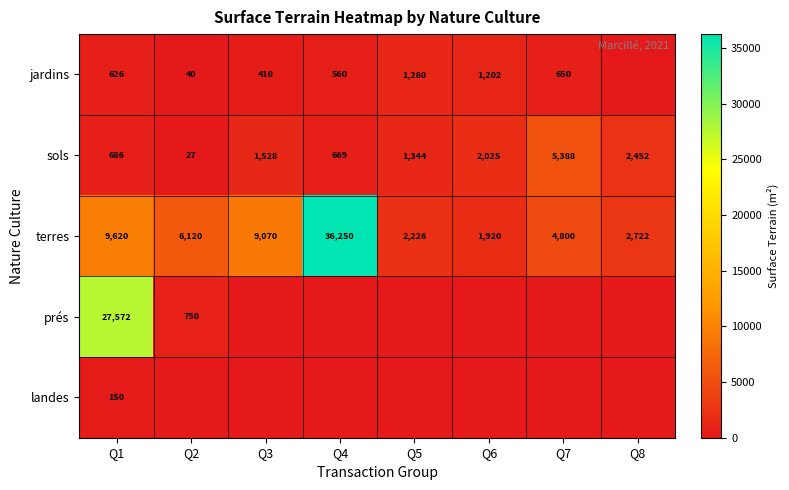

What is the total value across all series at Q1?

38654